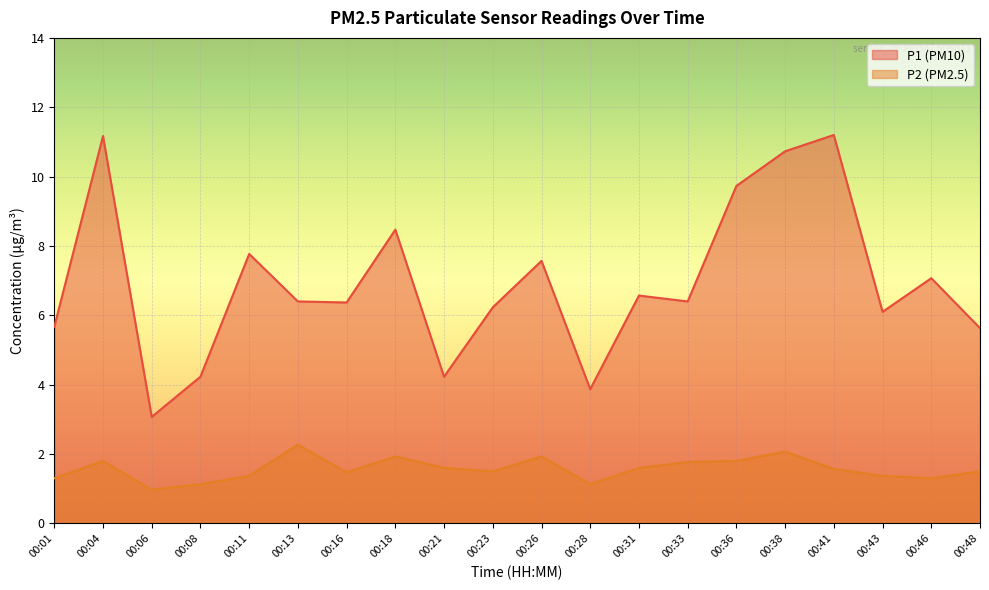

Which series has the largest total across all categories?

P1